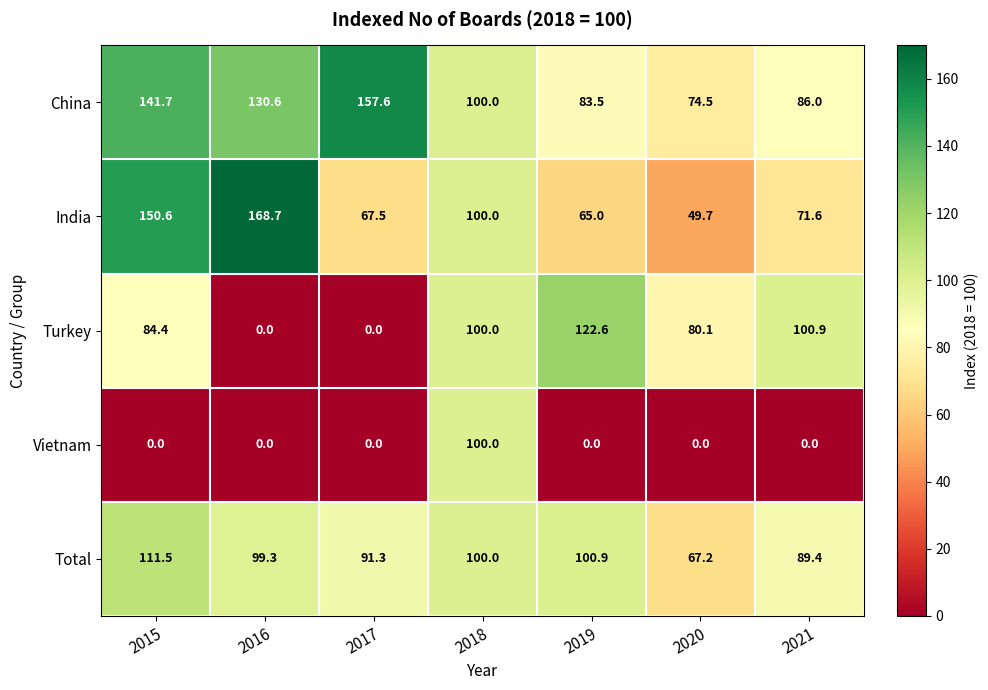

At which category does the chart reach its peak across all series?

2016